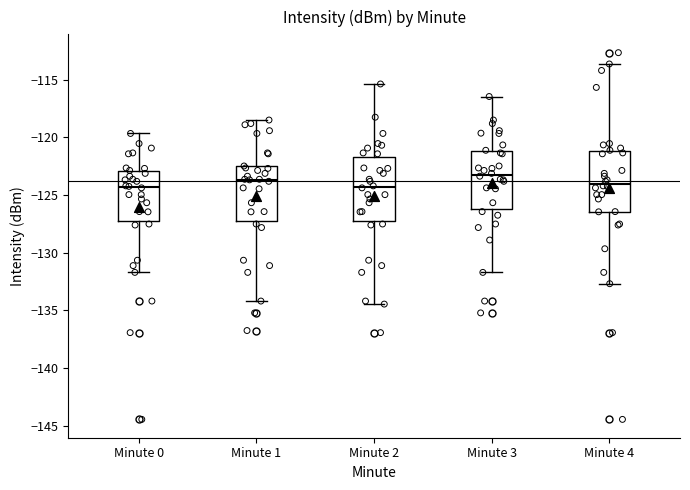

Reading left to right, read every box against the y-axis: the position of its median line, the range the box covers, and the ends of its whiskers. The values are not printed on the chart, so give them approximately, as read against the axis.

Minute 0: median -124.5, box -127.5 to -123.0, whiskers -131.5 to -119.5
Minute 1: median -123.5, box -127.5 to -122.5, whiskers -134.0 to -118.5
Minute 2: median -124.5, box -127.5 to -121.5, whiskers -134.5 to -115.5
Minute 3: median -123.5, box -126.5 to -121.0, whiskers -131.5 to -116.5
Minute 4: median -124.0, box -126.5 to -121.0, whiskers -132.5 to -113.5